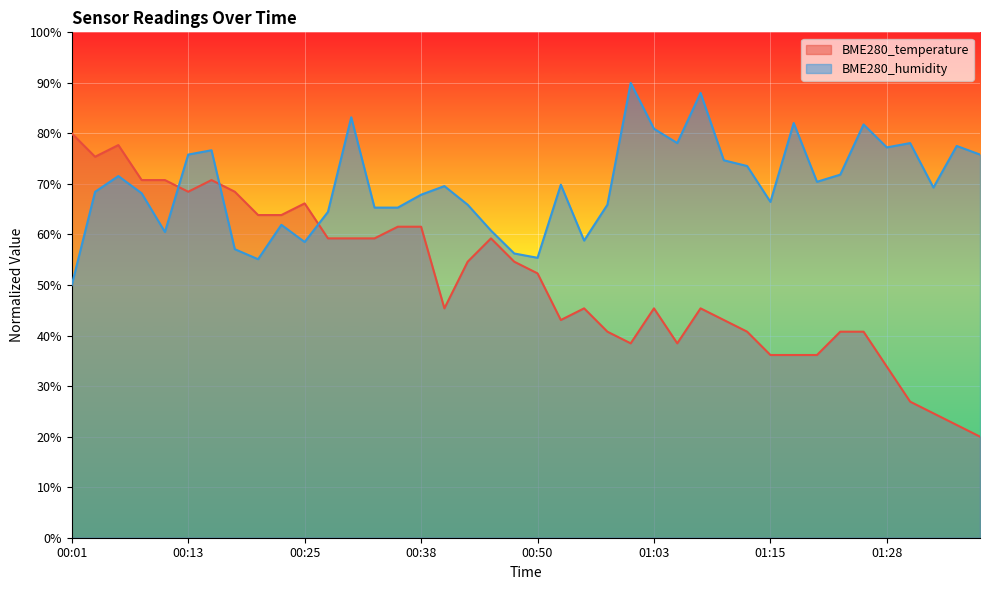

Which has a higher value, 01:28 or 00:30?

00:30